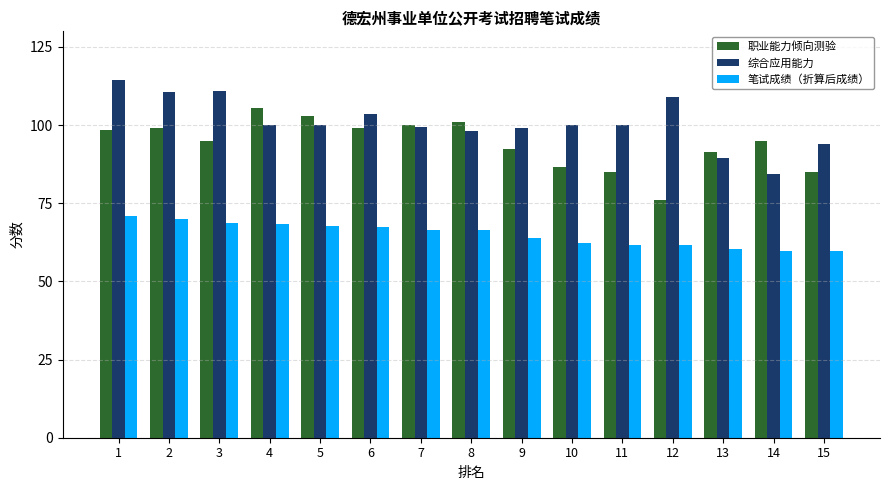

What is the difference between the 职业能力倾向测验 values at 9 and 10?

6.0